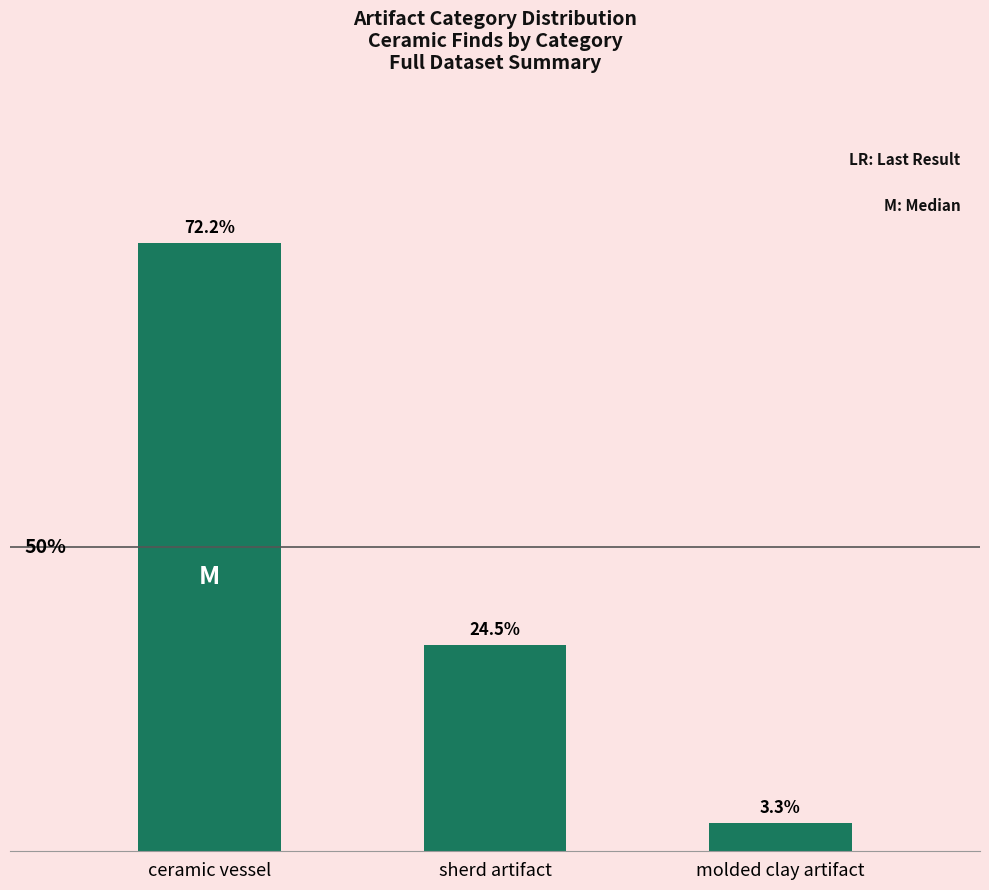

List the labels in order of value, smallest first.

molded clay artifact, sherd artifact, ceramic vessel